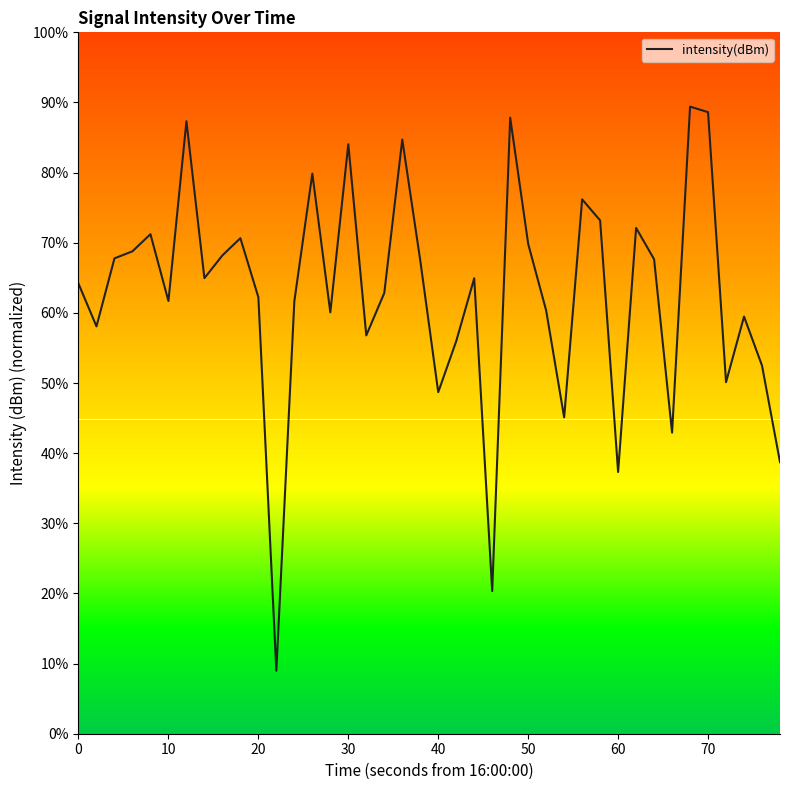

What is the difference between the maximum and minimum values?

80.4